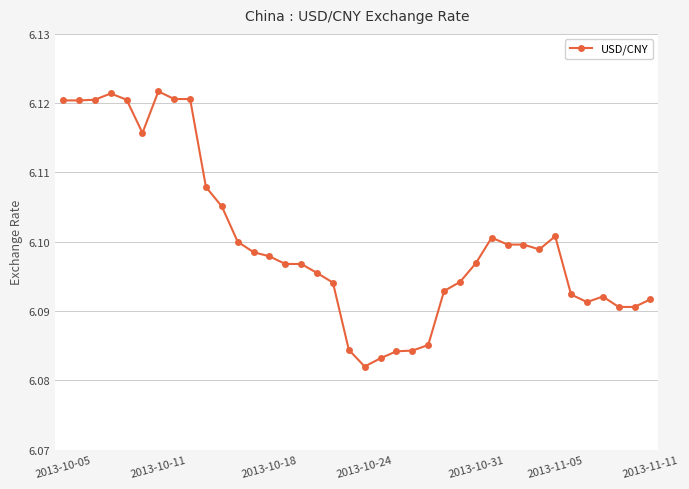

True or false: there are more than 1 points higher than both neighbors.

True